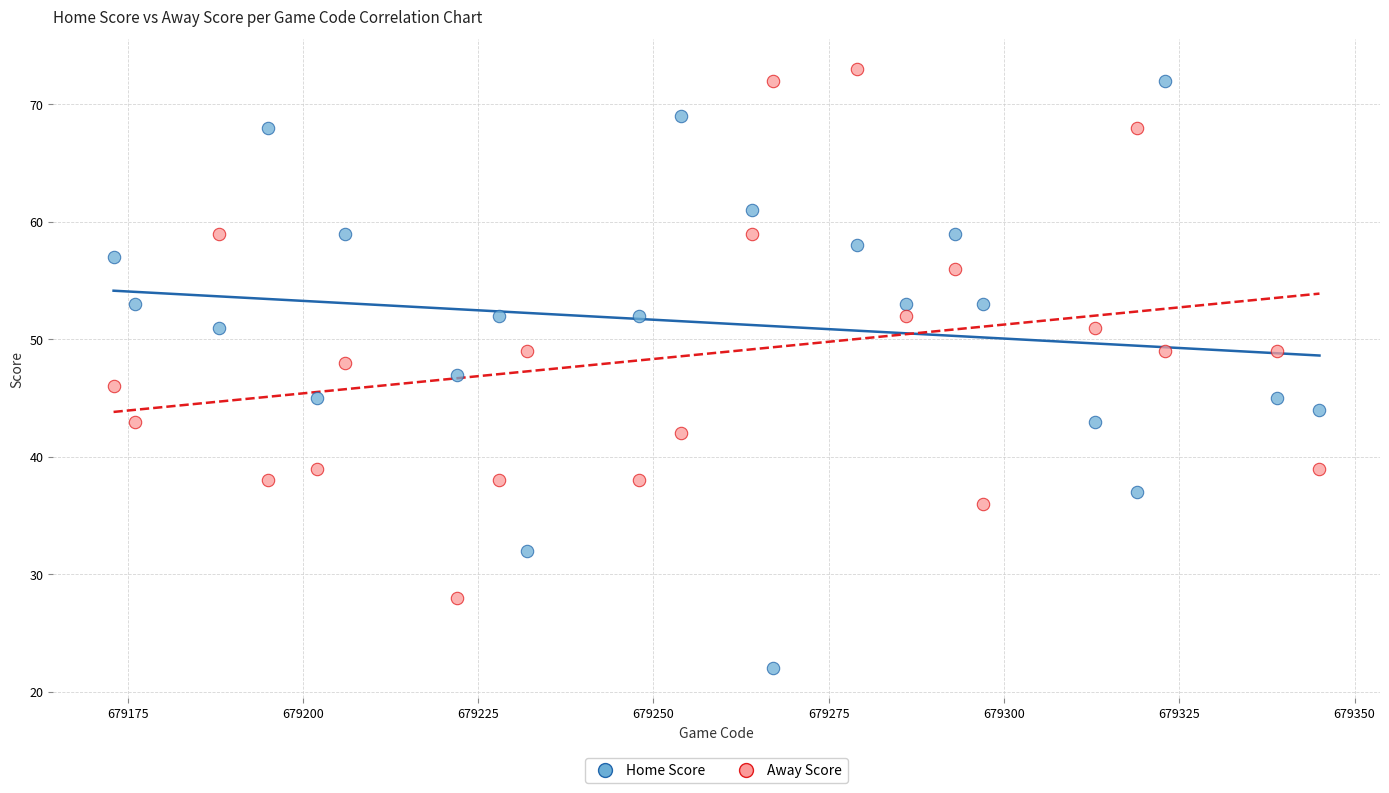

Which series contains the lowest Y value?

Home Score